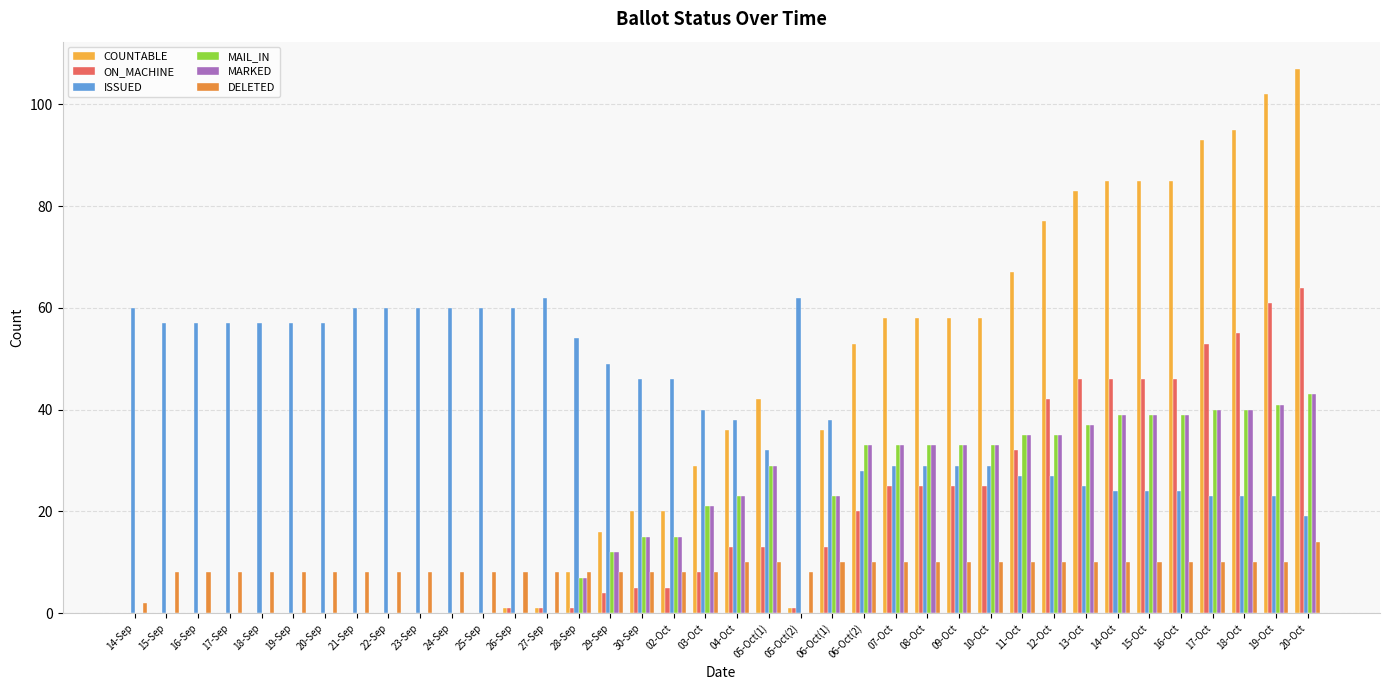

Which category has the highest value in the COUNTABLE series?

20-Oct